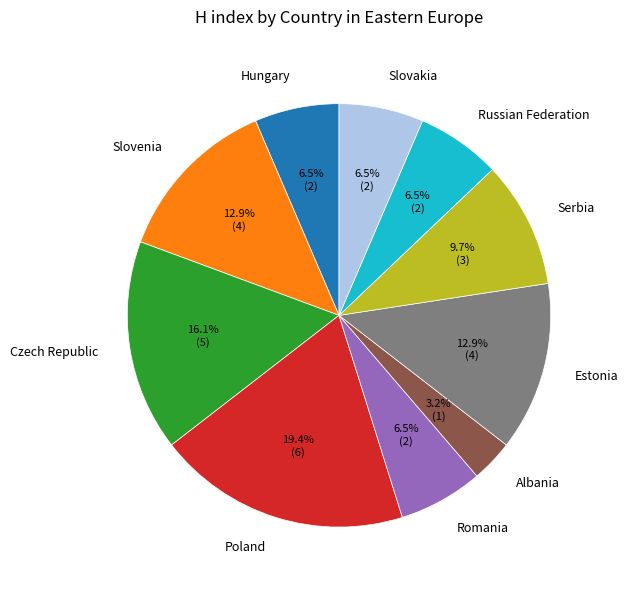

Is there any slice that represents more than half of the pie?

No